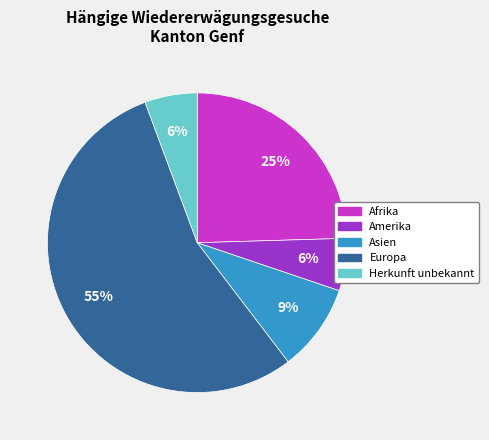

Do Asien and Herkunft unbekannt together represent more than half of the pie?

No